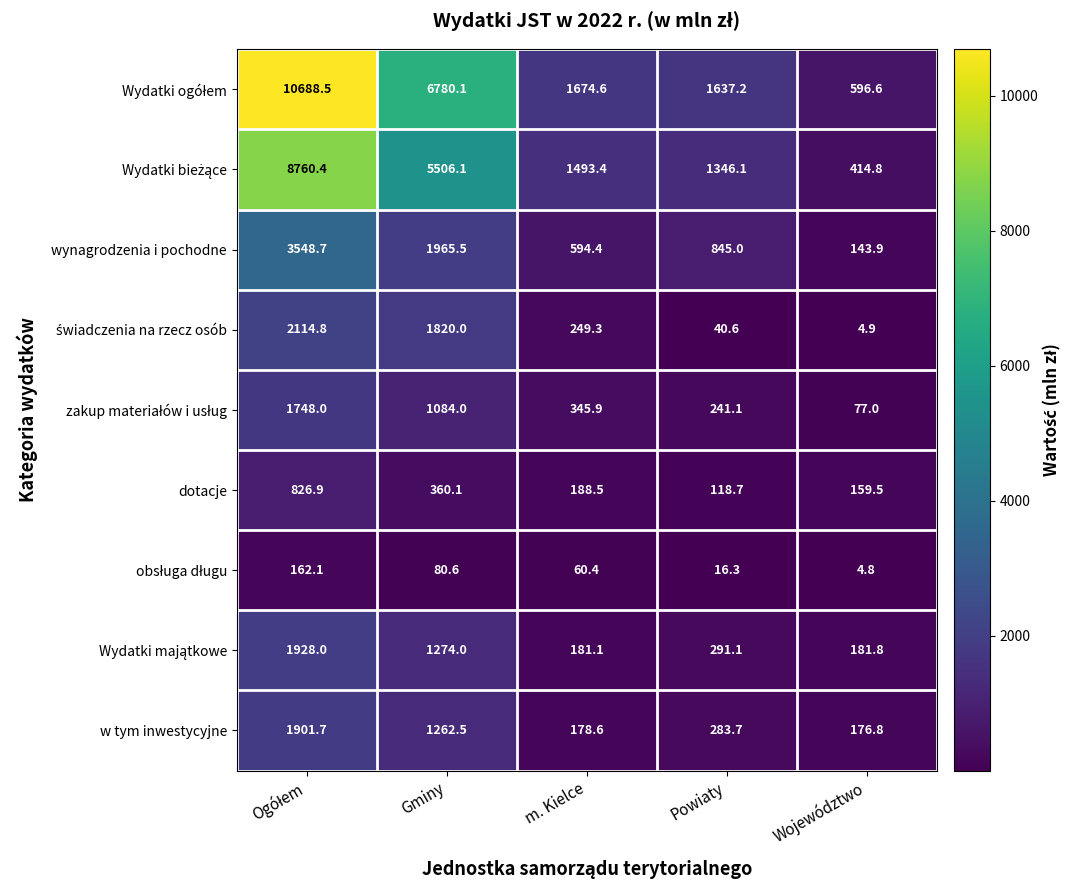

What is the sum of the dotacje values at Powiaty and Województwo?

278.2